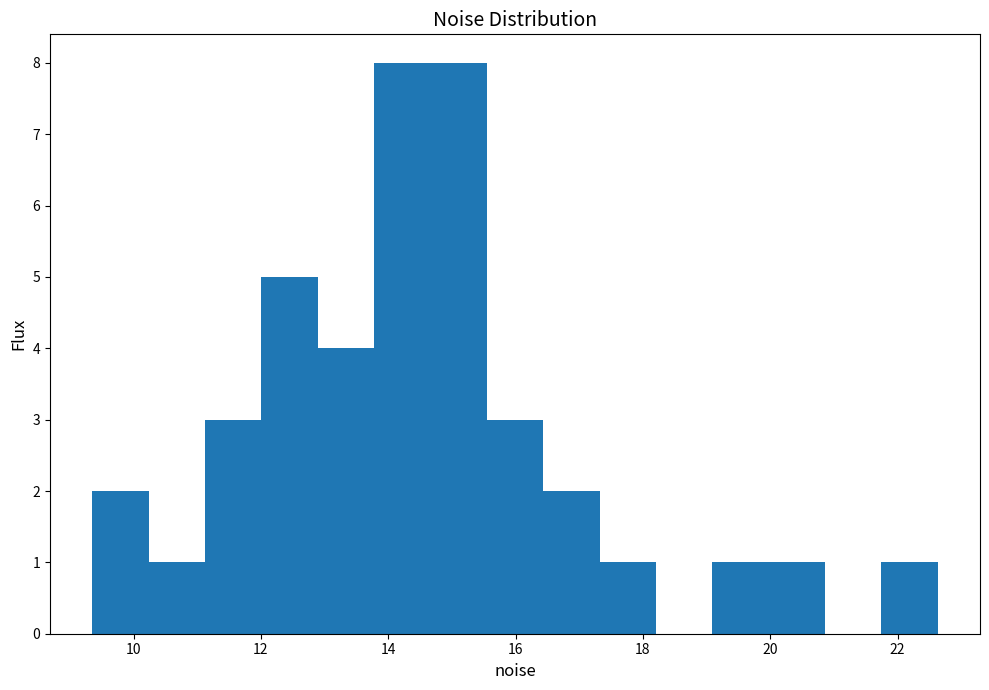

Reading left to right, list every bar in this chart as the range it spans on the x-axis followed by its height. Neither the bar edges nor the heights are printed on the chart, so give them approximately, as read against the axes.

9.4 to 10.2: 2
10.2 to 11.2: 1
11.2 to 12.0: 3
12.0 to 12.8: 5
12.8 to 13.8: 4
13.8 to 14.6: 8
14.6 to 15.6: 8
15.6 to 16.4: 3
16.4 to 17.4: 2
17.4 to 18.2: 1
18.2 to 19.0: 0
19.0 to 20.0: 1
20.0 to 20.8: 1
20.8 to 21.8: 0
21.8 to 22.6: 1